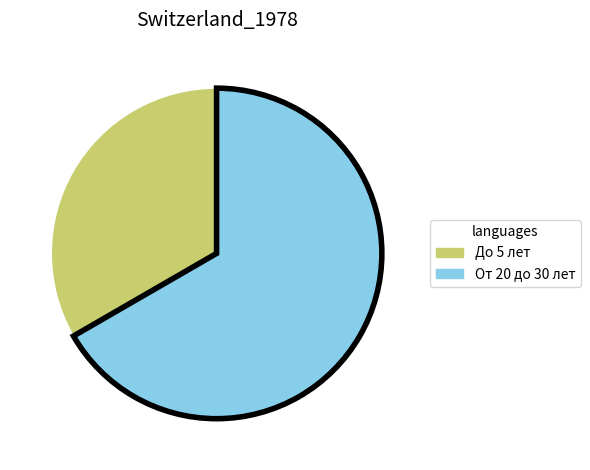

Does До 5 лет account for over 50% of the chart?

No